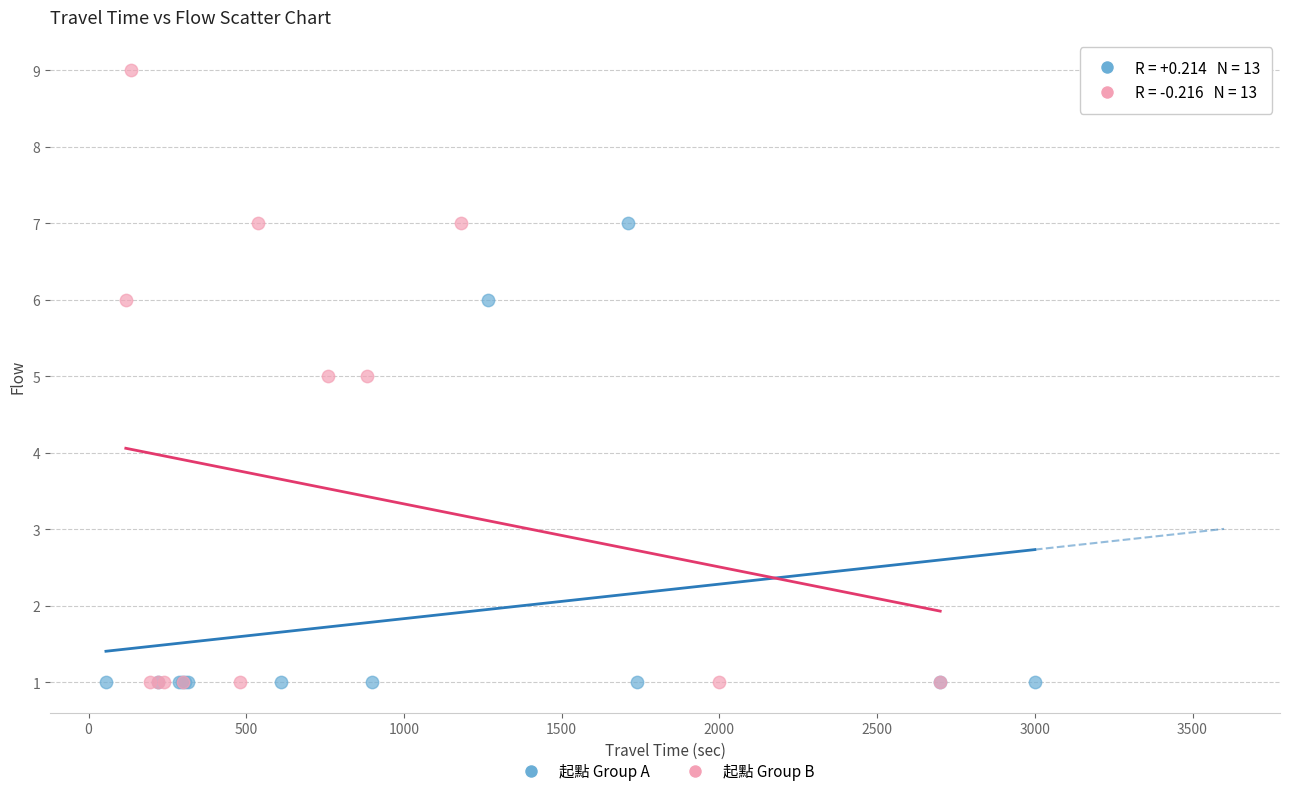

What are all the series names shown in the legend?

起點 Group A, 起點 Group B